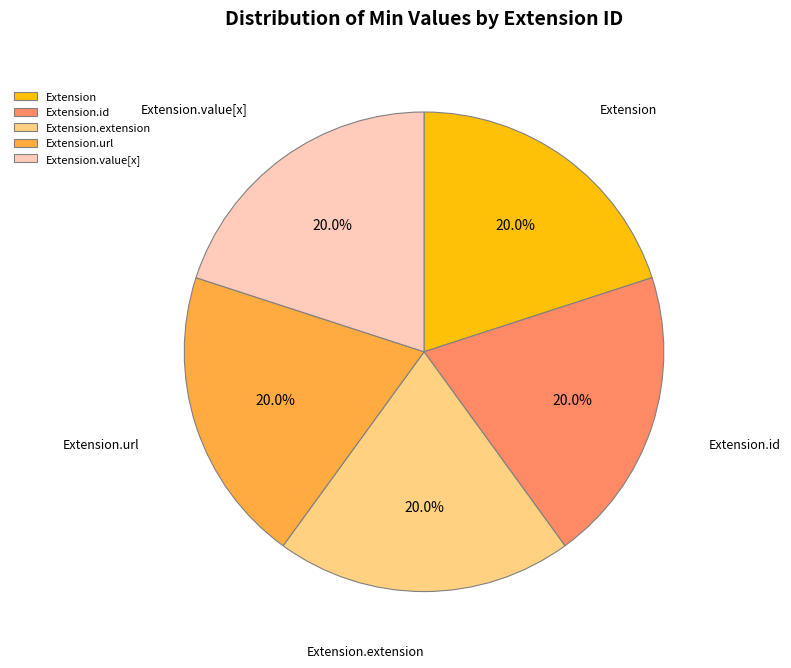

What is the total percentage of Extension.id and Extension.url?

40.0%